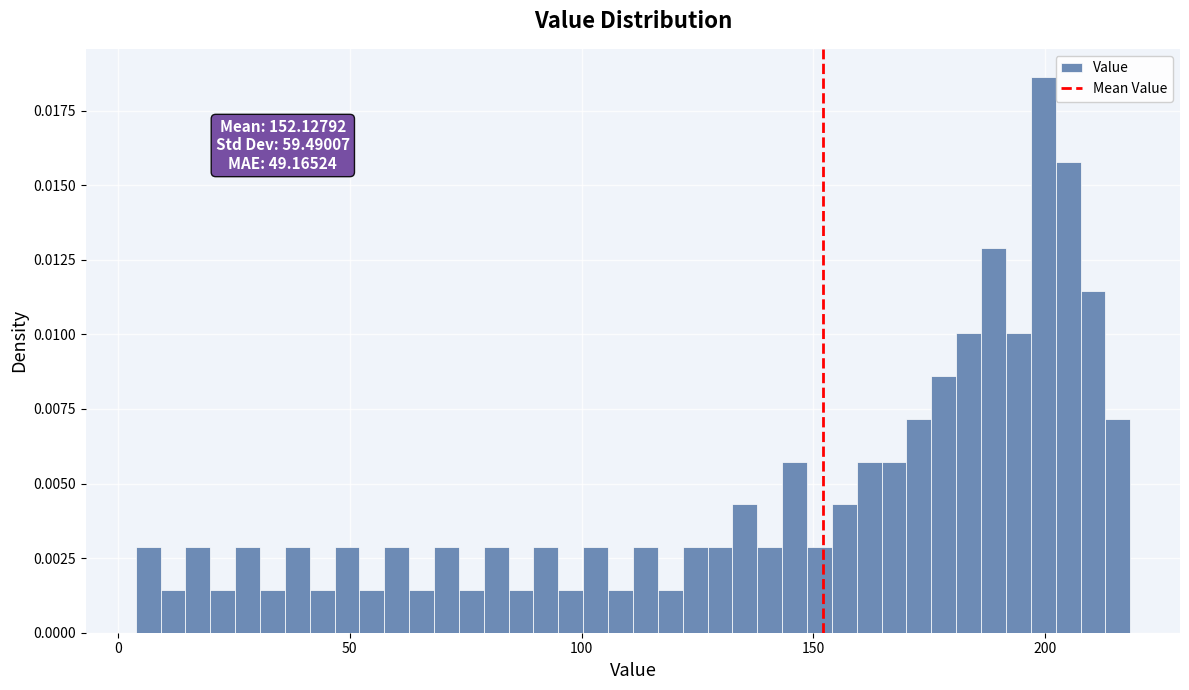

Read against the x-axis, roughly where is the centre of the tallest bar?

200